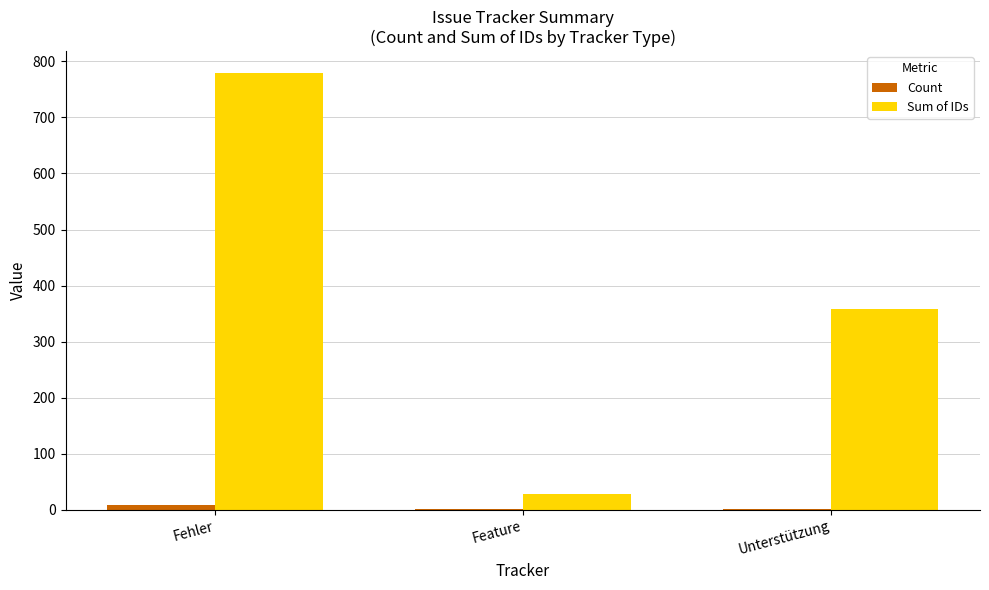

How many data points does each series have?

3